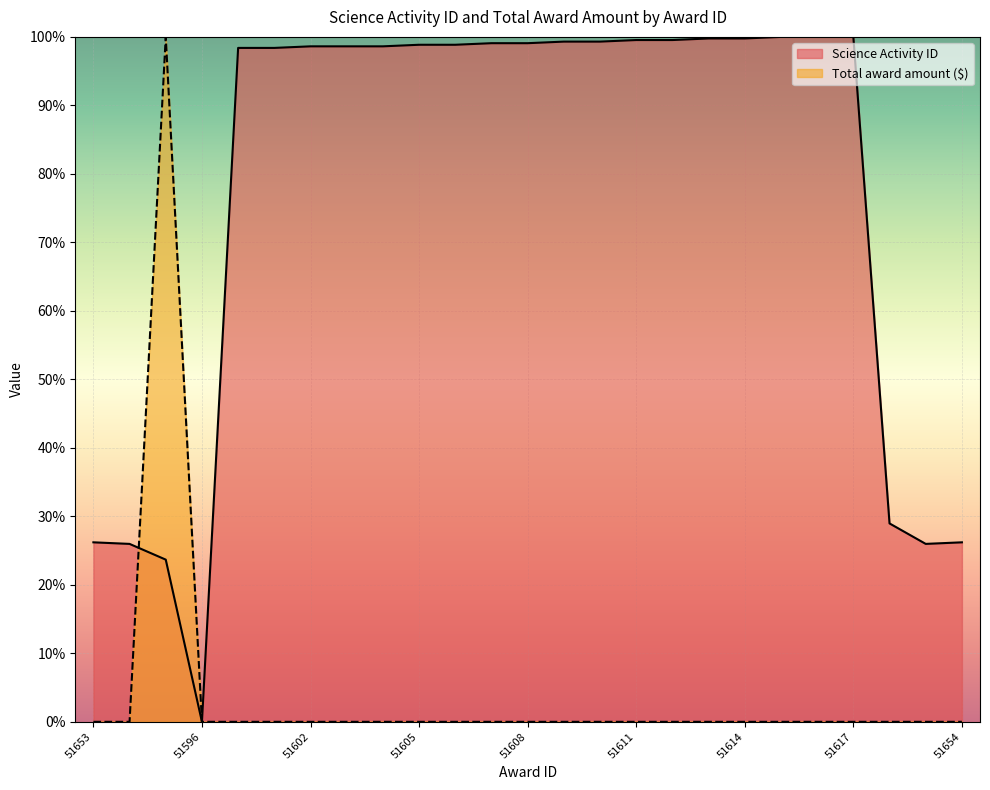

Reading right to left, transcribe all the data shown in this chart.

Science Activity ID: 51654=0.3	51651=0.3	51645=0.3	51617=1.0	51616=1.0	51615=1.0	51614=1.0	51613=1.0	51612=1.0	51611=1.0	51610=1.0	51609=1.0	51608=1.0	51607=1.0	51606=1.0	51605=1.0	51604=1.0	51603=1.0	51602=1.0	51601=1.0	51600=1.0	51596=0.0	51674=0.2	51652=0.3	51653=0.3
Total award amount ($): 51654=0.0	51651=0.0	51645=0.0	51617=0.0	51616=0.0	51615=0.0	51614=0.0	51613=0.0	51612=0.0	51611=0.0	51610=0.0	51609=0.0	51608=0.0	51607=0.0	51606=0.0	51605=0.0	51604=0.0	51603=0.0	51602=0.0	51601=0.0	51600=0.0	51596=0.0	51674=1.0	51652=0.0	51653=0.0